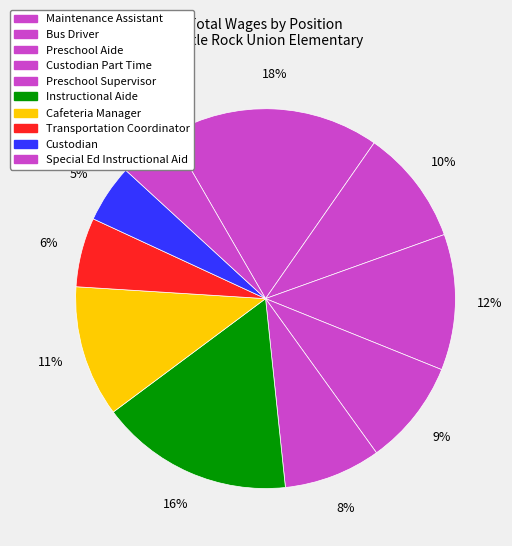

Is there a majority slice in this chart?

No